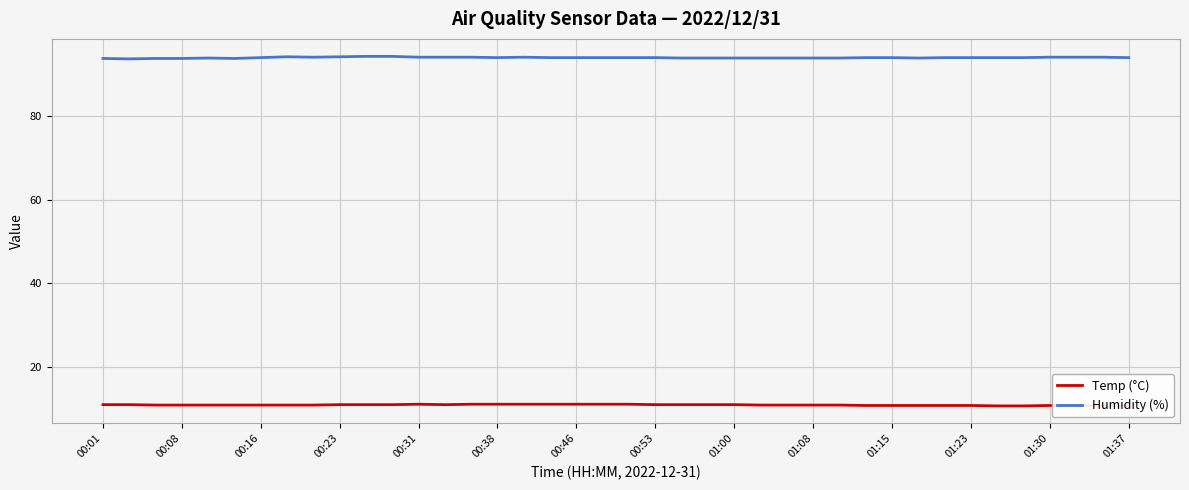

True or false: Humidity (%) has a value of 44.7 at 00:16.

False